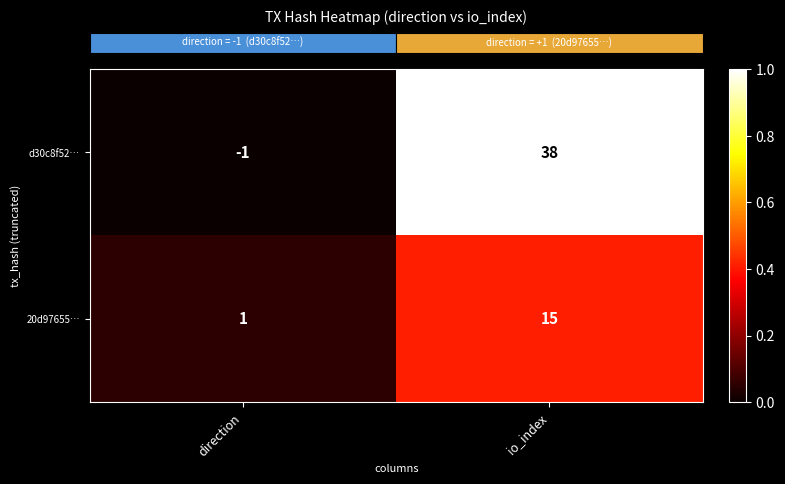

What is the total value across all series at direction?

0